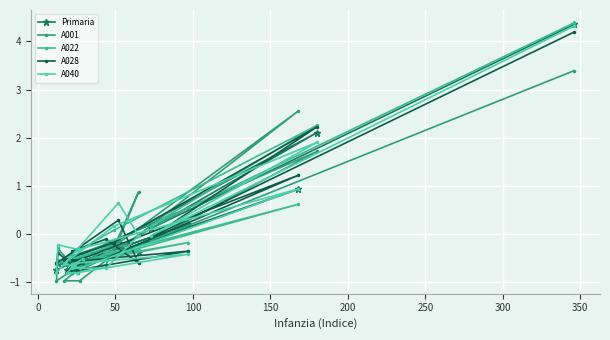

Reading left to right, transcribe all the data shown in this chart.

Primaria: -0.5	-0.6	-0.8	-0.6	0.2	-0.6	-0.5	-0.2	-0.4	-0.2	-0.7	-0.6	-0.7	0.9	-0.6	-0.6	-0.2	2.1	0.1	4.4
A001: -0.6	-0.6	-0.6	-0.5	0.5	-0.8	-0.8	-0.6	0.9	-0.1	-1.0	-0.3	-0.8	2.6	-1.0	-1.0	-0.1	1.7	-0.1	3.4
A022: -0.6	-0.6	-0.6	-0.6	-0.2	-0.6	-0.5	-0.4	-0.3	-0.2	-0.6	-0.5	-0.6	0.6	-0.6	-0.5	0.1	2.3	0.2	4.4
A028: -0.6	-0.7	-0.8	-0.8	-0.4	-0.6	-0.4	-0.1	-0.6	0.3	-0.6	-0.4	-0.8	1.2	-0.5	-0.5	-0.2	2.2	-0.1	4.2
A040: -0.5	-0.6	-0.8	-0.8	-0.4	-0.6	-0.7	-0.7	-0.0	0.6	-0.8	-0.2	-0.3	0.9	-0.7	-0.6	0.2	1.9	-0.0	4.3